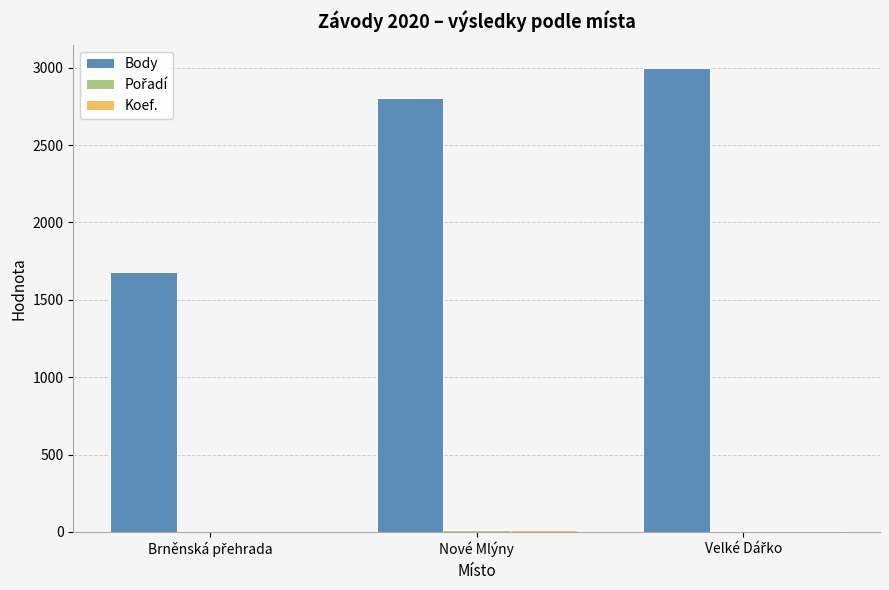

Which series has the largest total across all categories?

Body